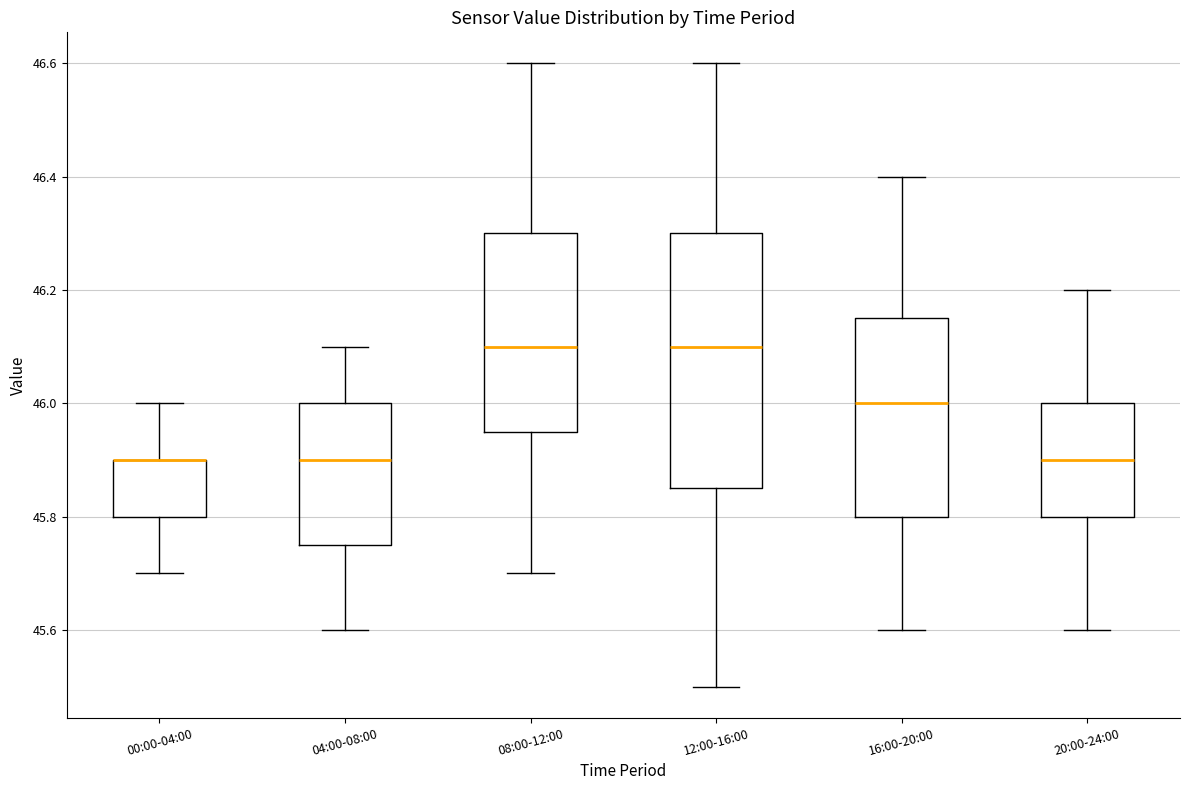

Reading left to right, read every box against the y-axis: the position of its median line, the range the box covers, and the ends of its whiskers. The values are not printed on the chart, so give them approximately, as read against the axis.

00:00-04:00: median 45.90 (drawn on the box's upper edge), box 45.80 to 45.90, whiskers 45.70 to 46.00
04:00-08:00: median 45.90, box 45.76 to 46.00, whiskers 45.60 to 46.10
08:00-12:00: median 46.10, box 45.96 to 46.30, whiskers 45.70 to 46.60
12:00-16:00: median 46.10, box 45.86 to 46.30, whiskers 45.50 to 46.60
16:00-20:00: median 46.00, box 45.80 to 46.16, whiskers 45.60 to 46.40
20:00-24:00: median 45.90, box 45.80 to 46.00, whiskers 45.60 to 46.20